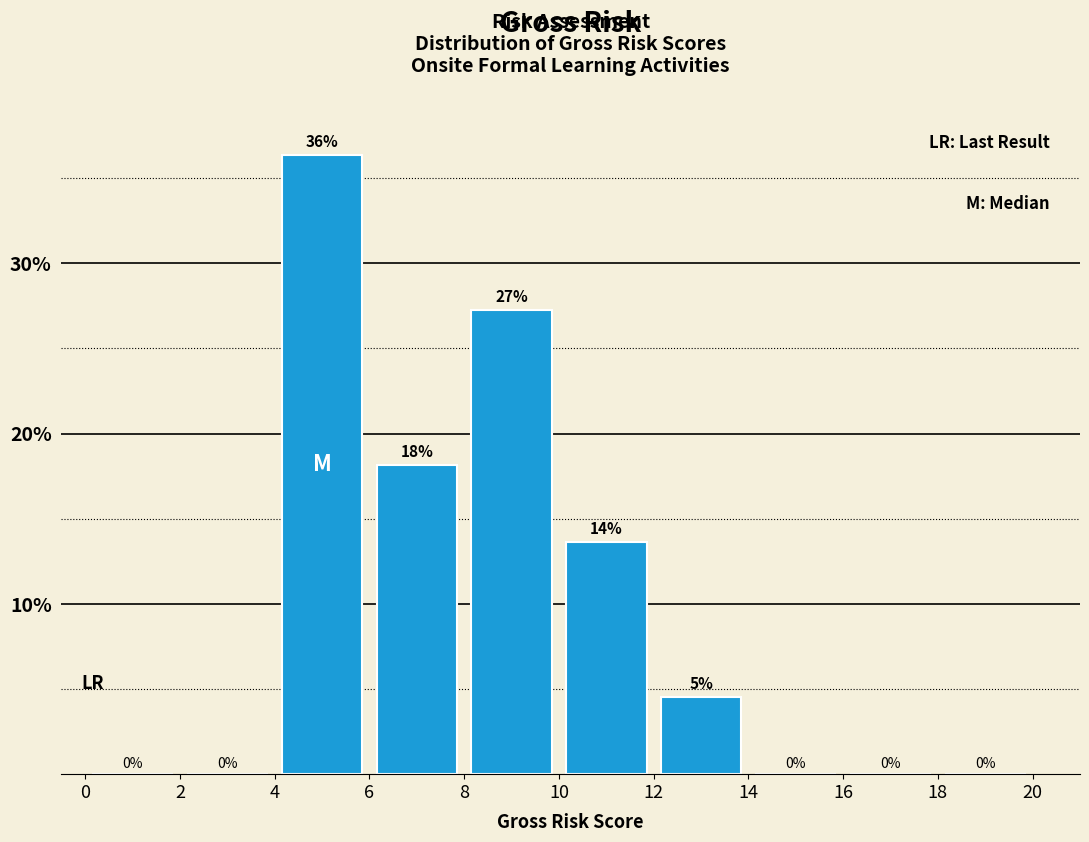

Over which range of the x-axis is the bar tallest?

4 to 6